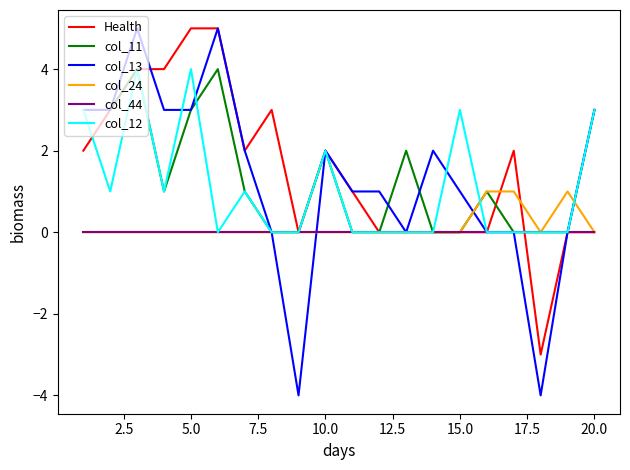

What is the smallest value displayed?

-4